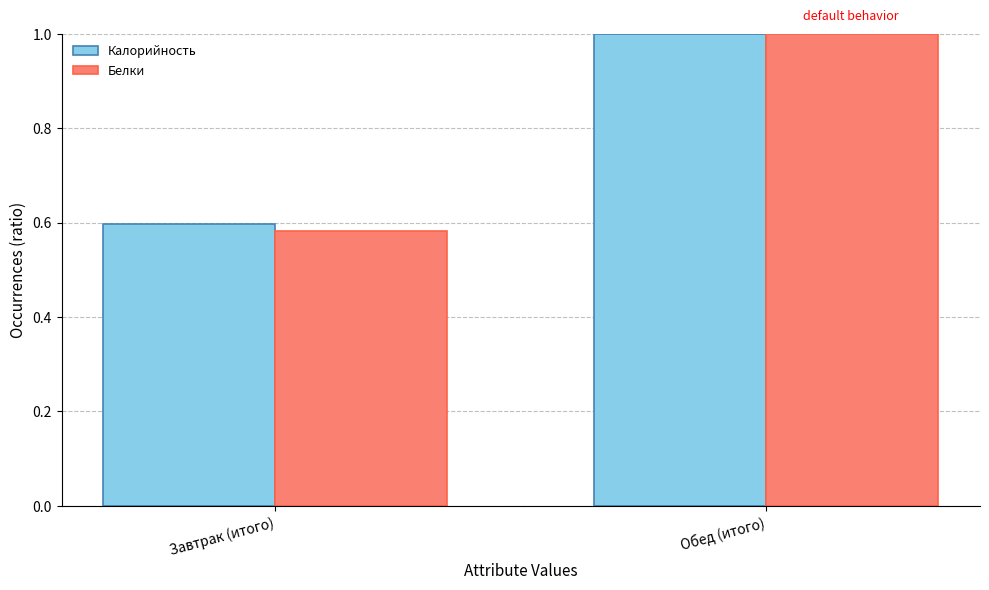

What is the difference between the maximum and minimum values in the Белки series?

0.4